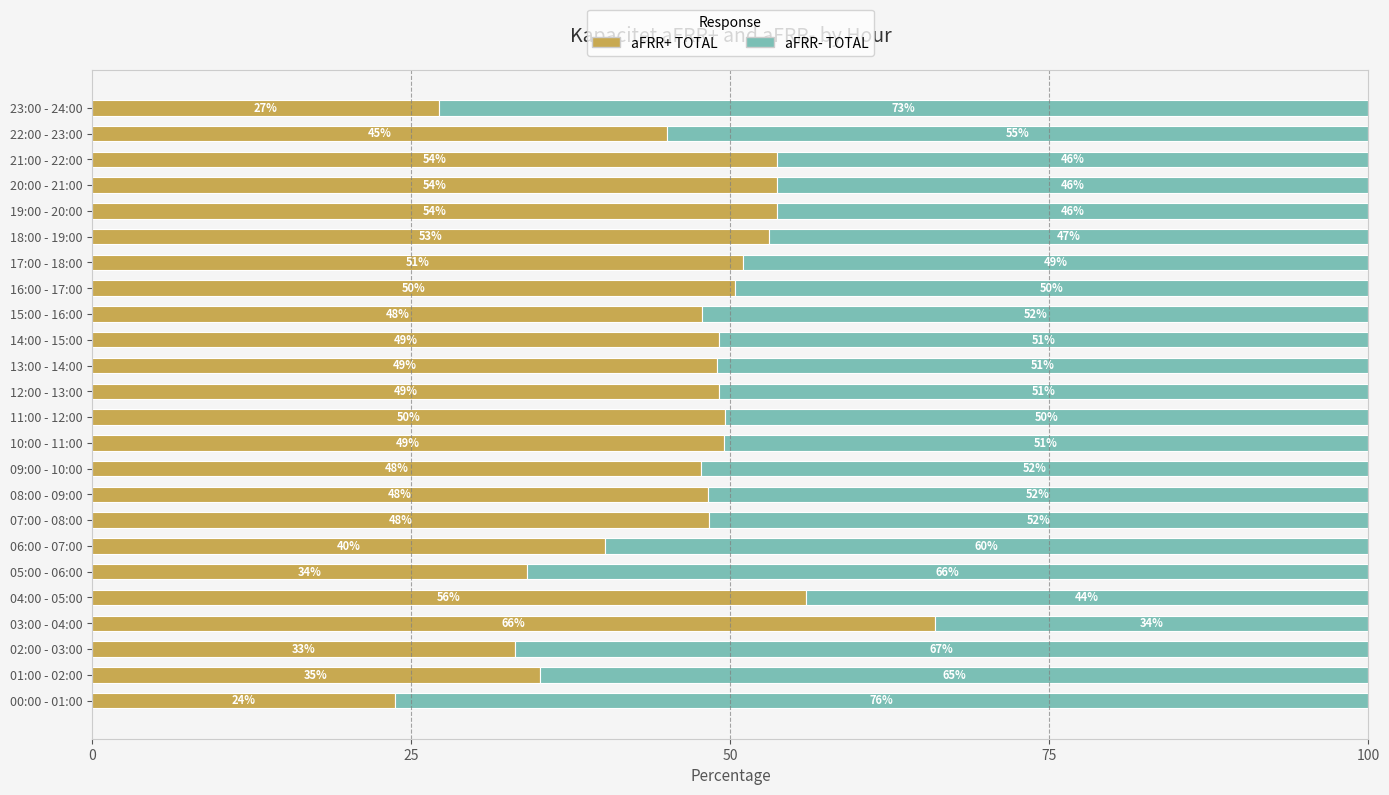

Is it true that aFRR+ TOTAL equals 48.0 at 01:00 - 02:00?

False